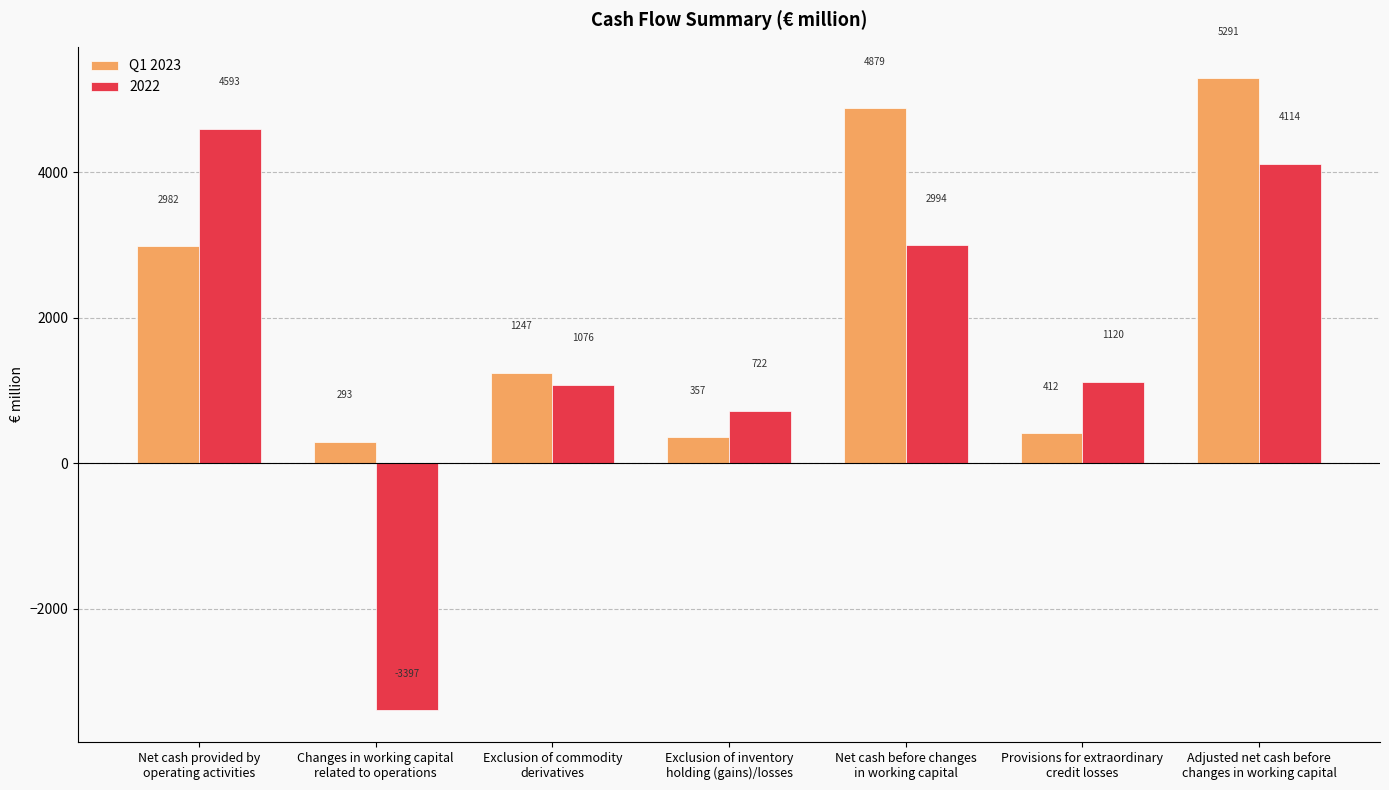

Which series has the widest spread of values?

2022